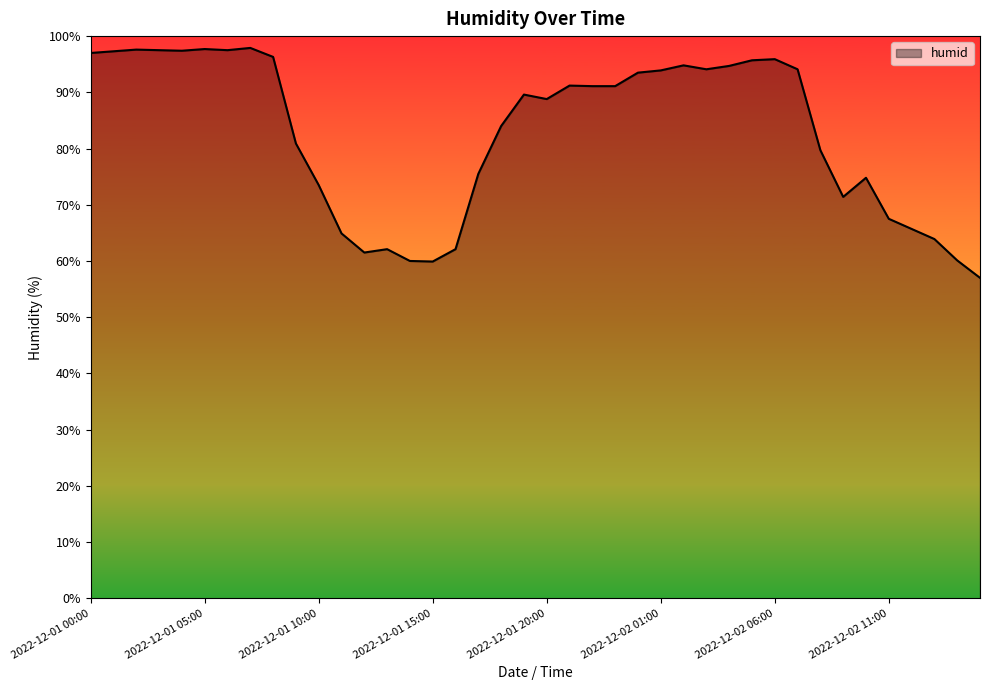

What is the difference between the maximum and minimum values?

40.9